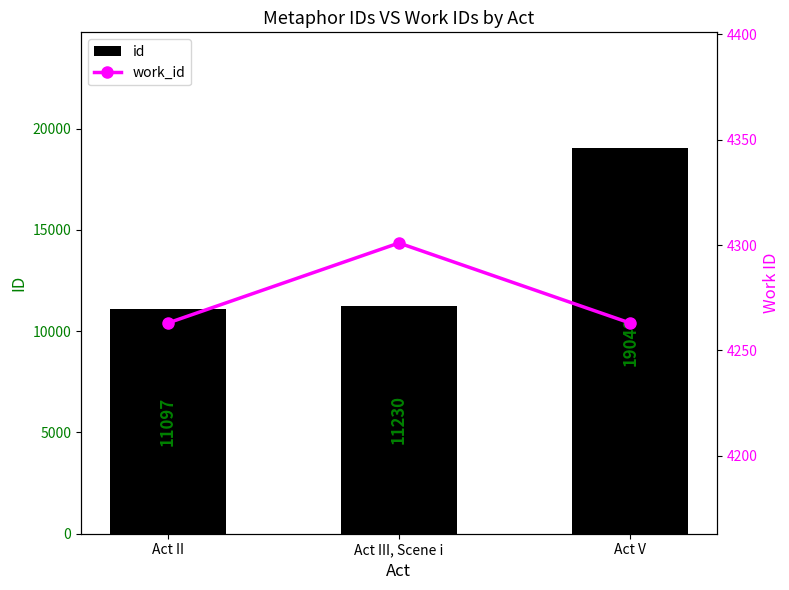

Reading right to left, transcribe all the data shown in this chart.

id: Act V=19040	Act III, Scene i=11230	Act II=11097
work_id: Act V=4263	Act III, Scene i=4301	Act II=4263